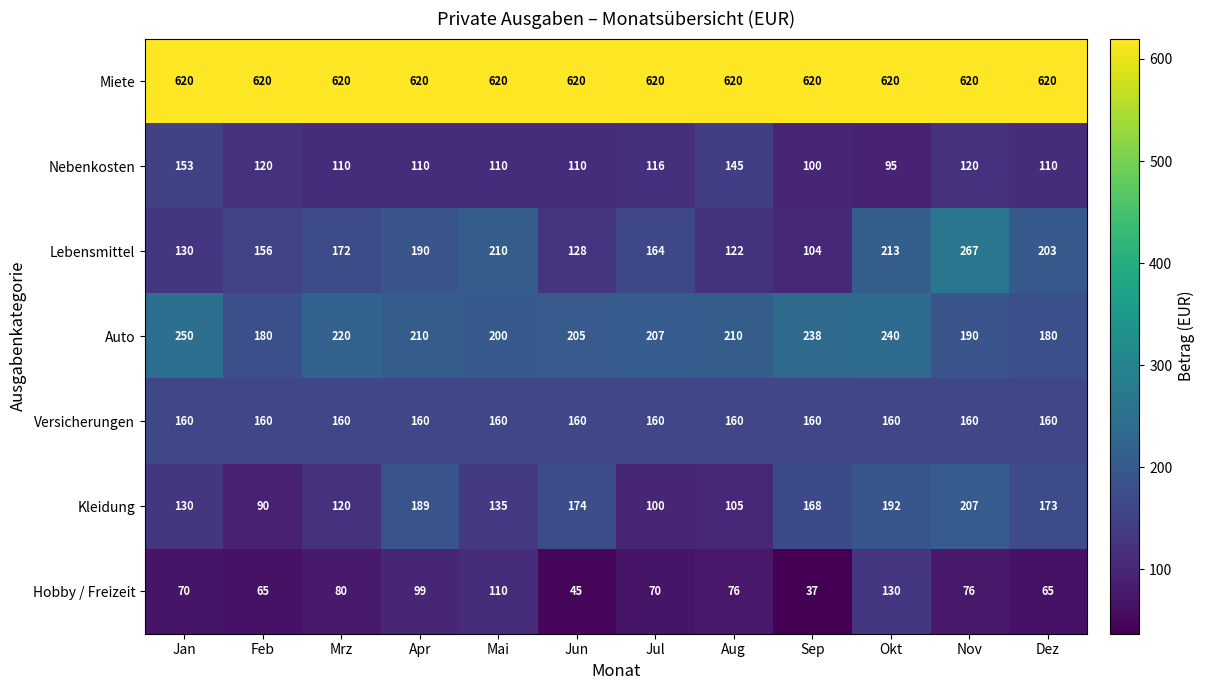

What value does the Nebenkosten series have at Jan, to the nearest 10?

150